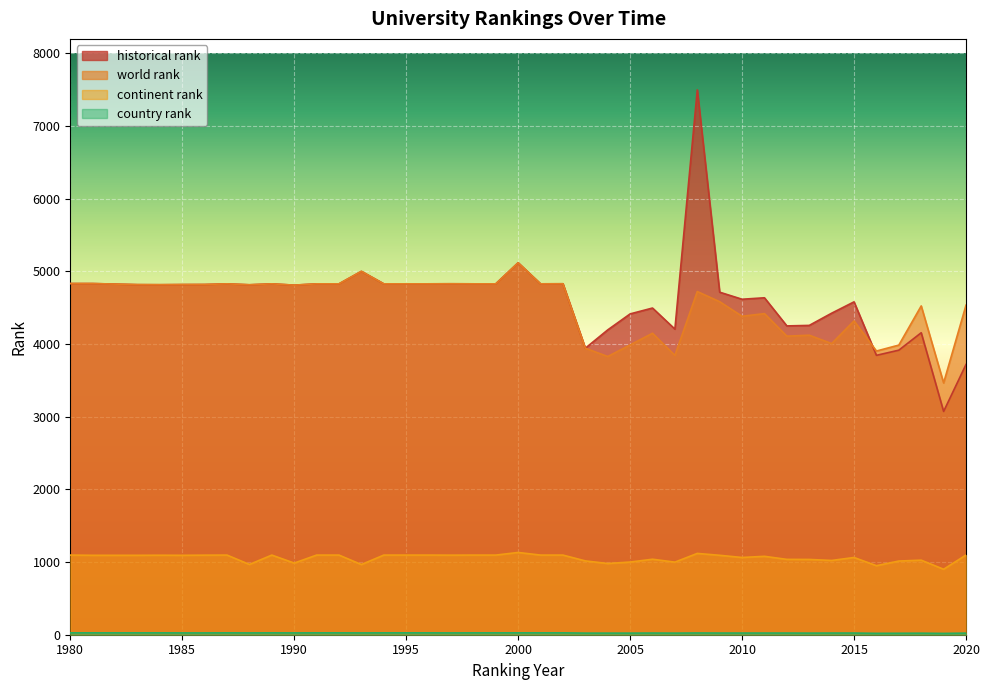

True or false: continent rank and historical rank intersect in this chart.

False